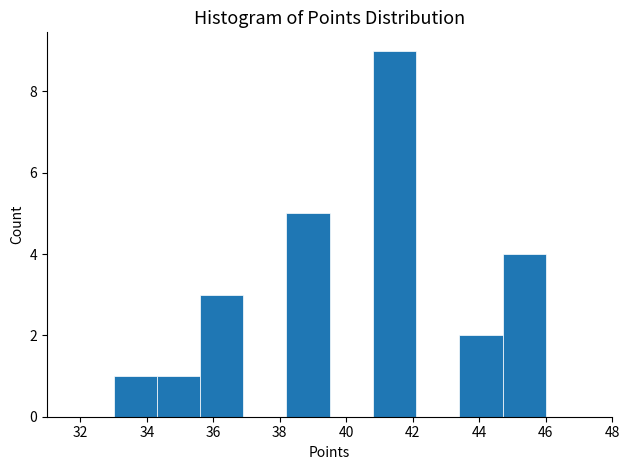

Which range on the x-axis has the tallest bar?

40.8 to 42.1